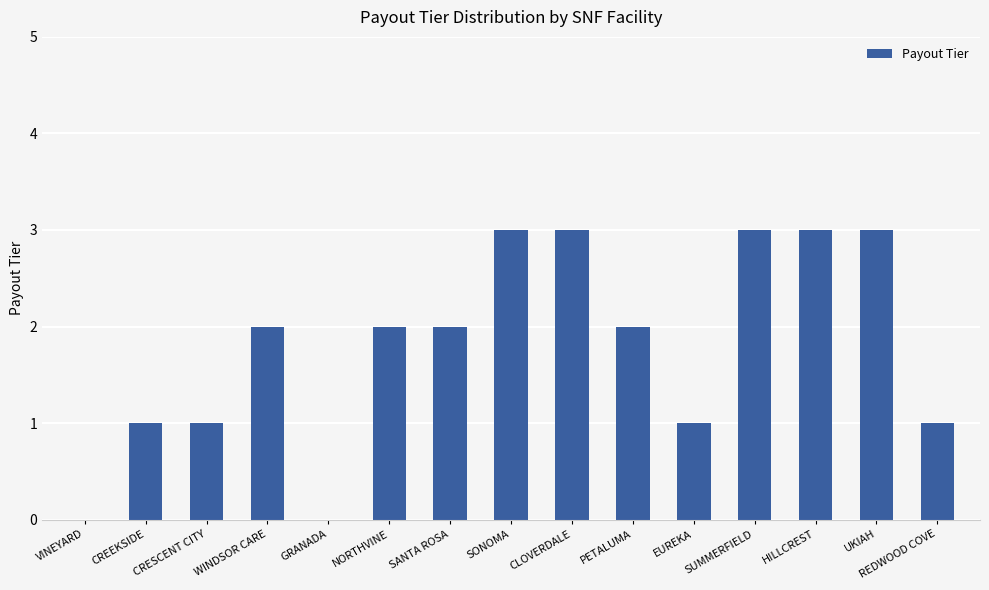

What is the greatest value displayed?

3